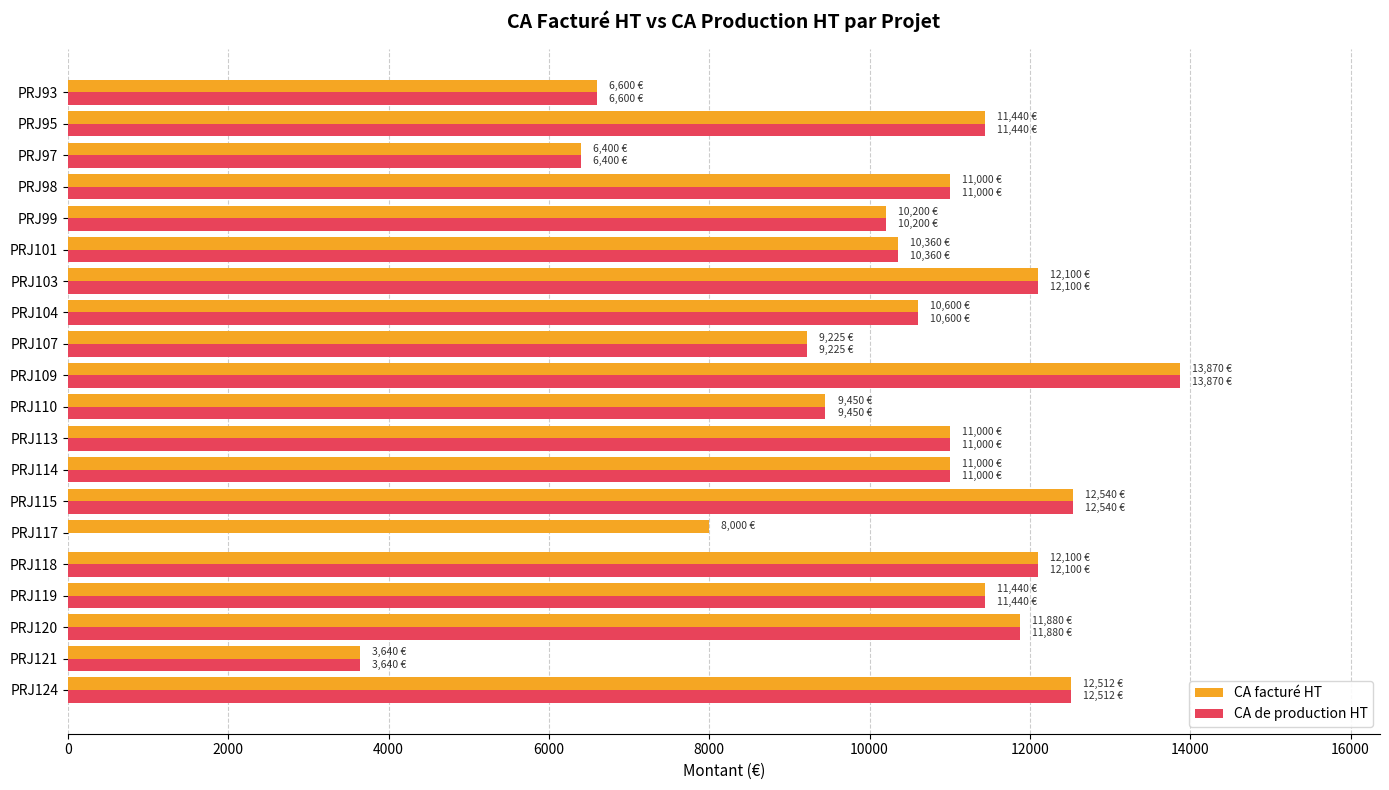

What is the sum of all CA de production HT values?

197357